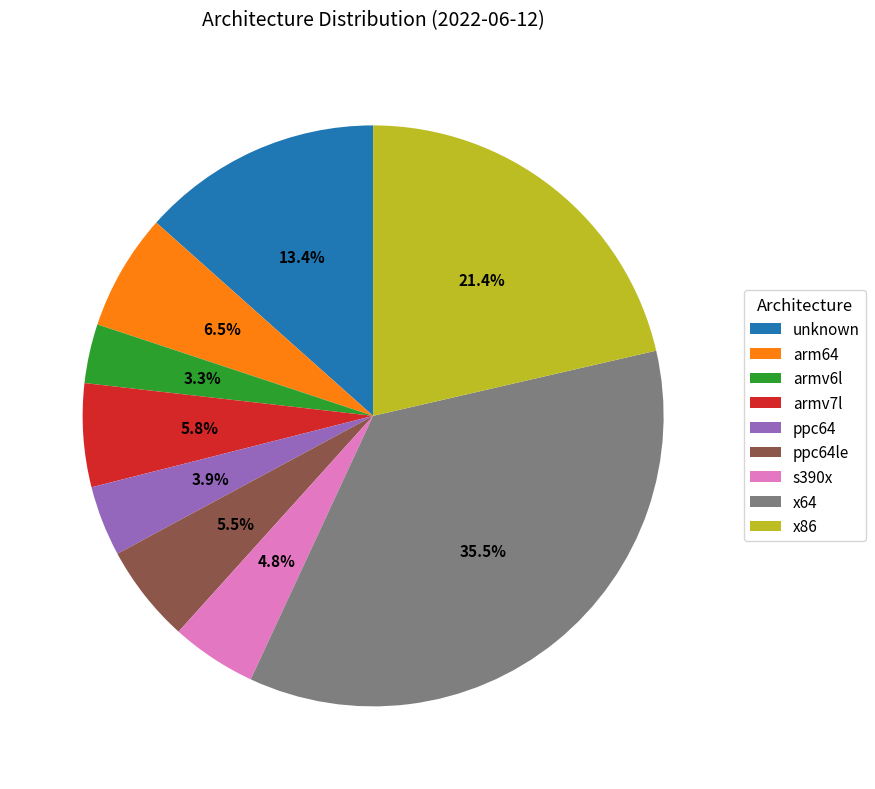

Between x86 and unknown, which is larger?

x86